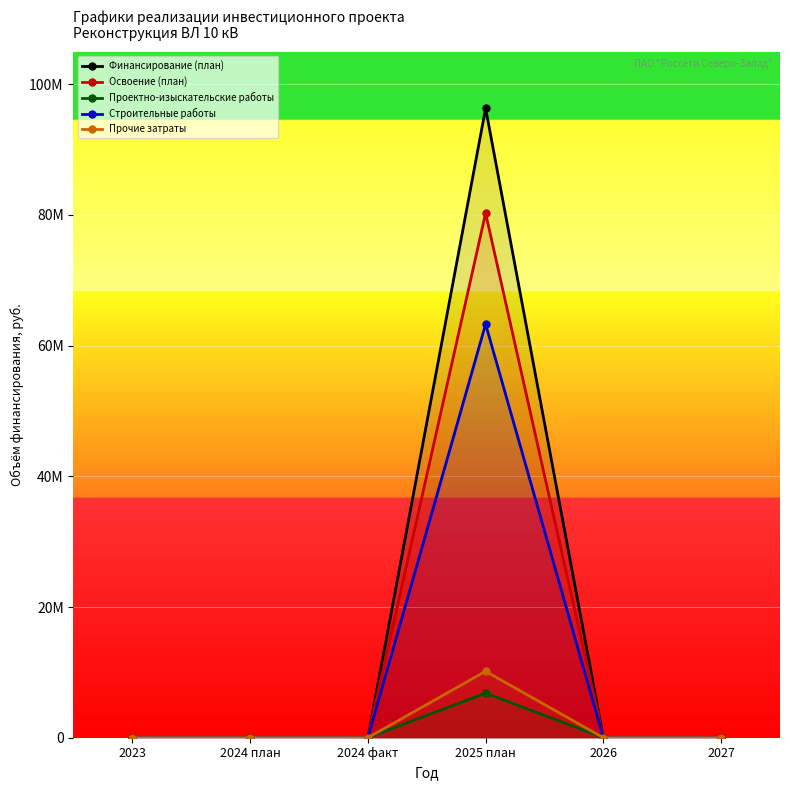

What position from the right is 2026?

2